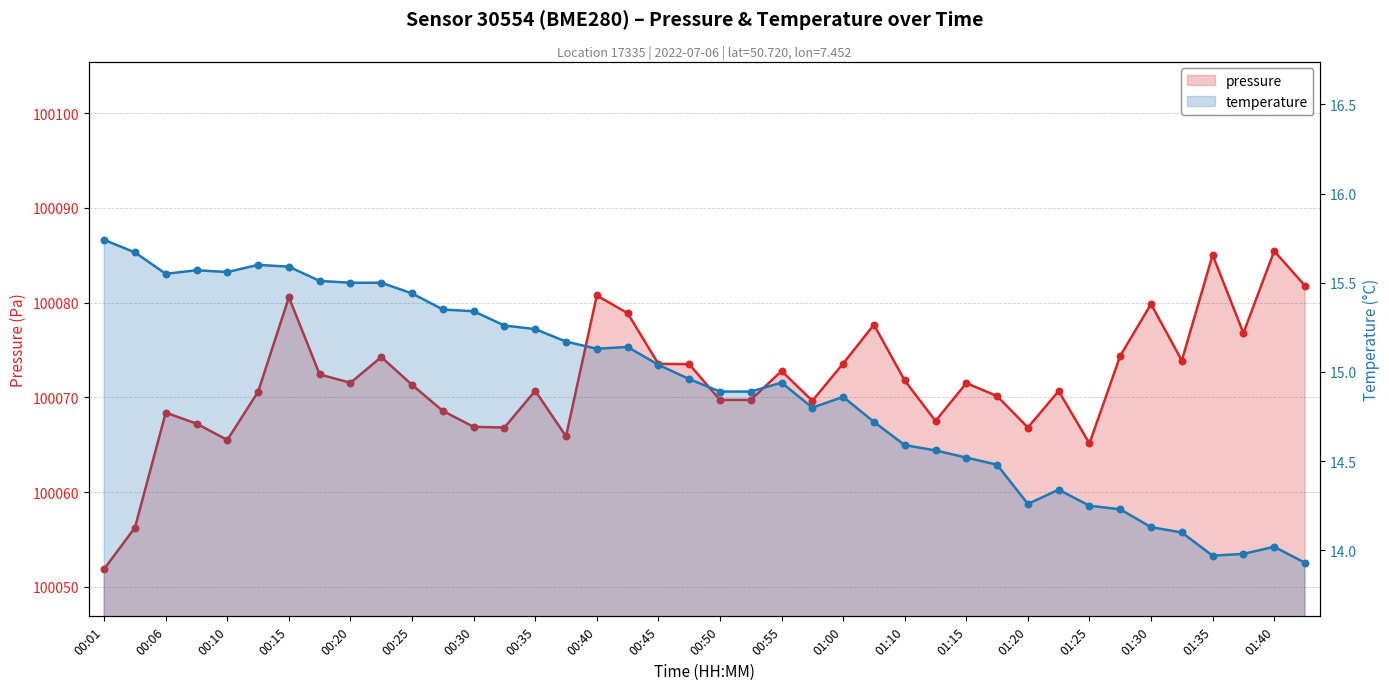

Which series reaches the maximum Y coordinate?

pressure